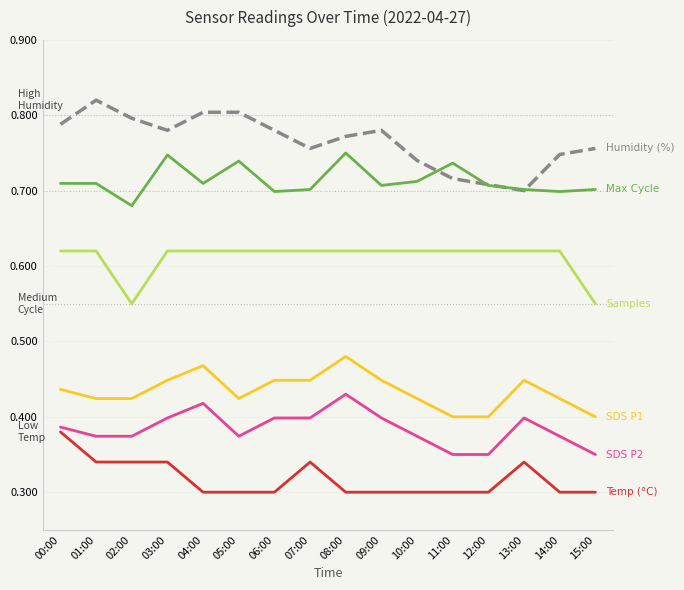

Which category has the highest value across all series?

01:00